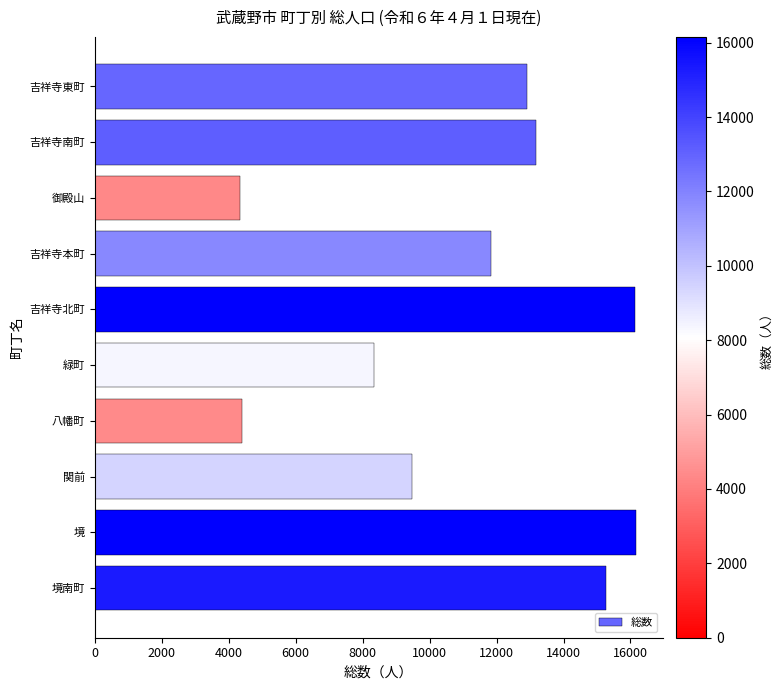

How many categories are shown in the chart?

10